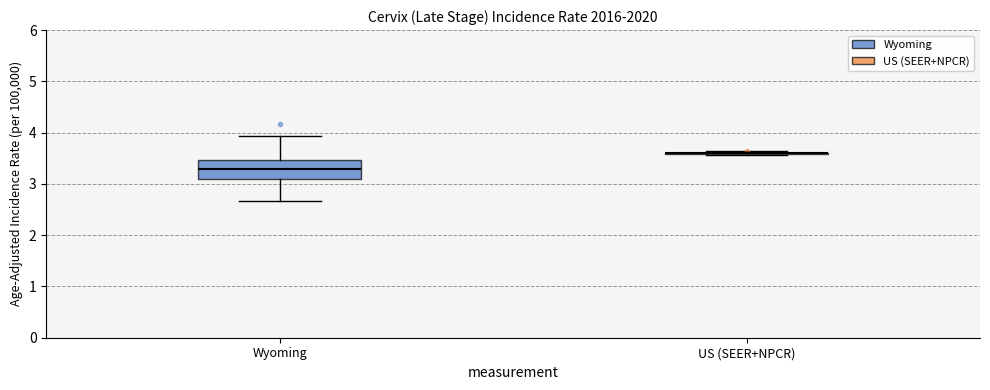

Comparing the boxes themselves (not the whiskers), which one is the tallest?

Wyoming